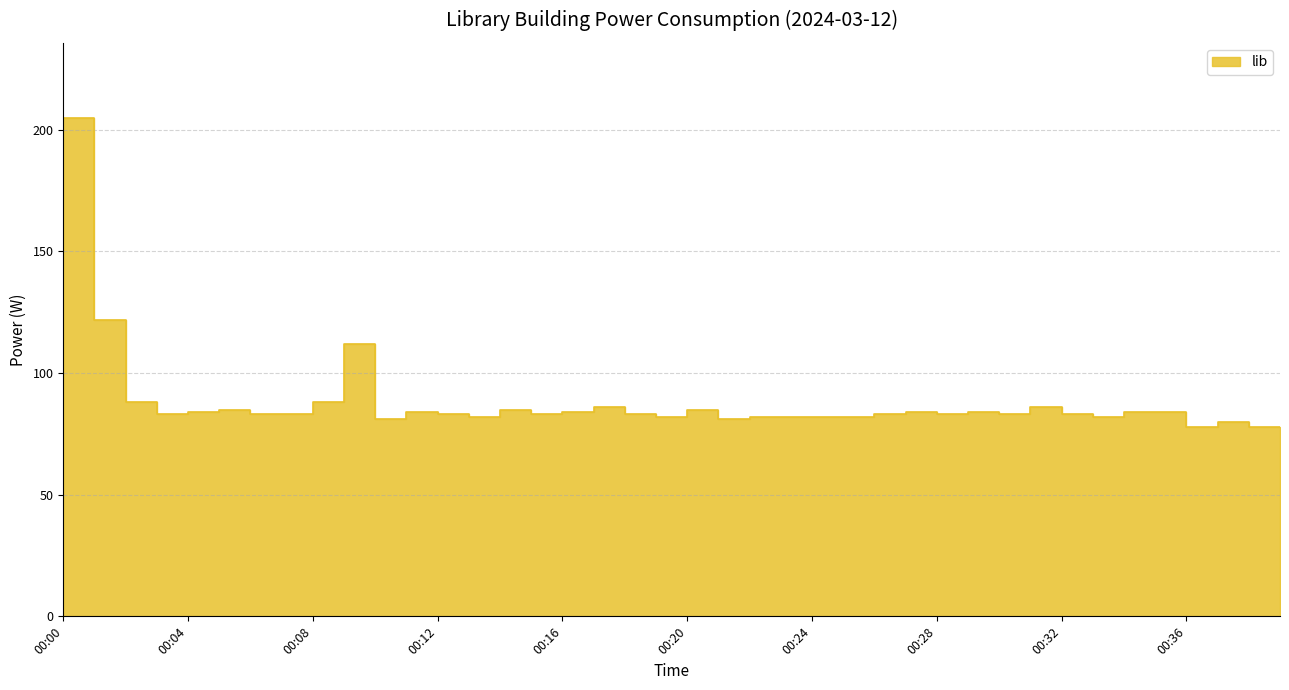

What is the approximate value at 00:04, to the nearest 5?

85